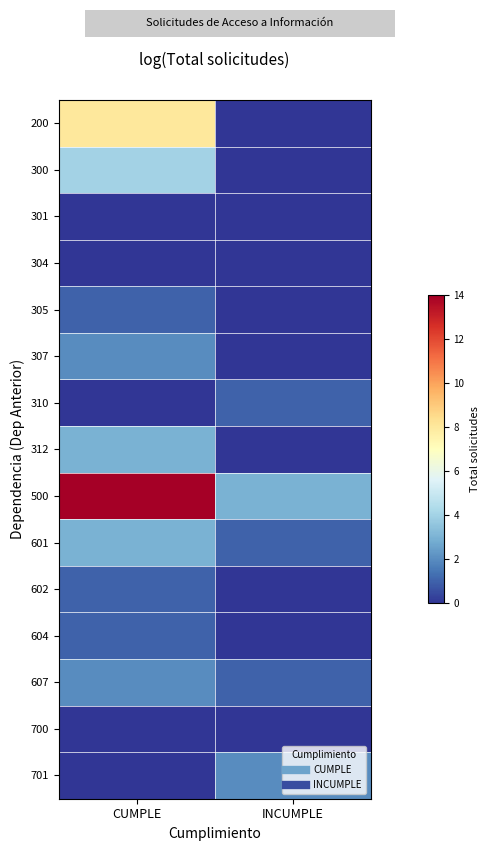

What is the total value across all series at INCUMPLE?

8